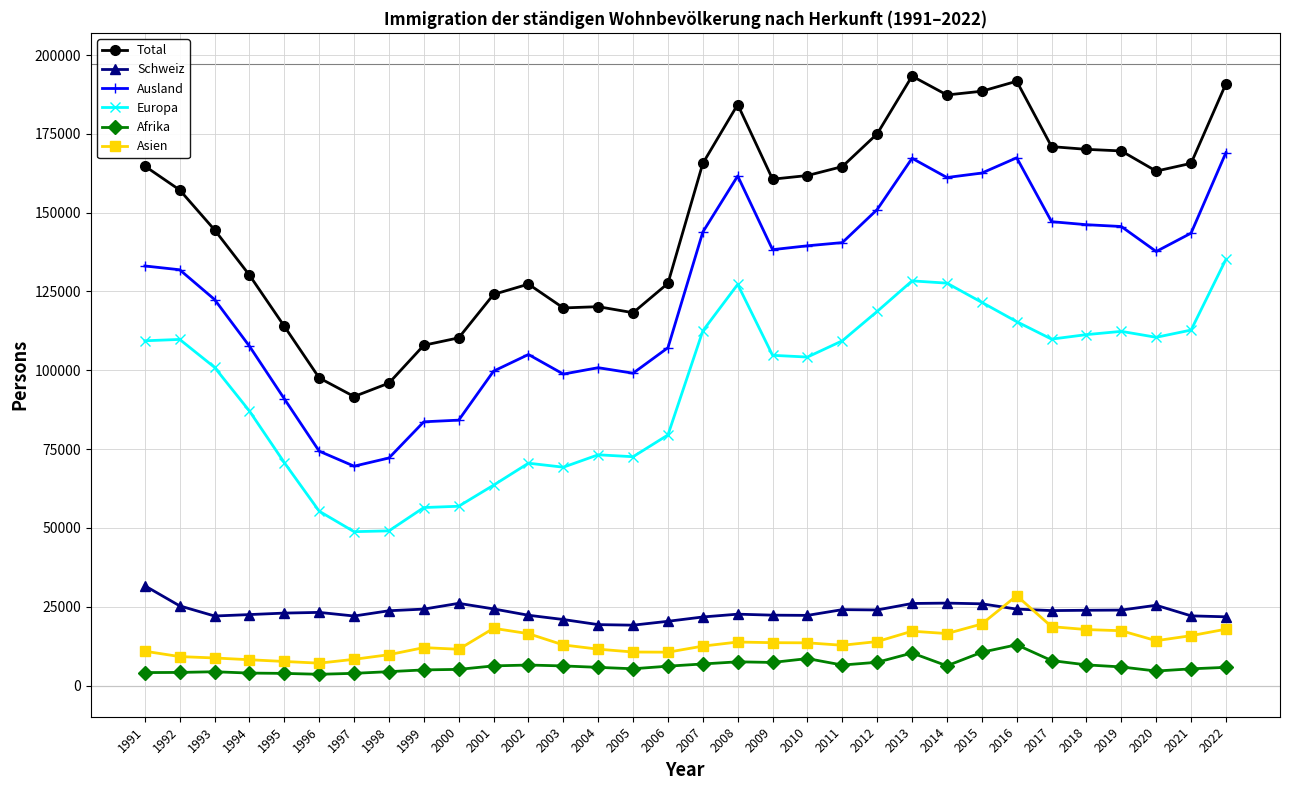

Is it true that Europa equals 29926 at 2015?

False